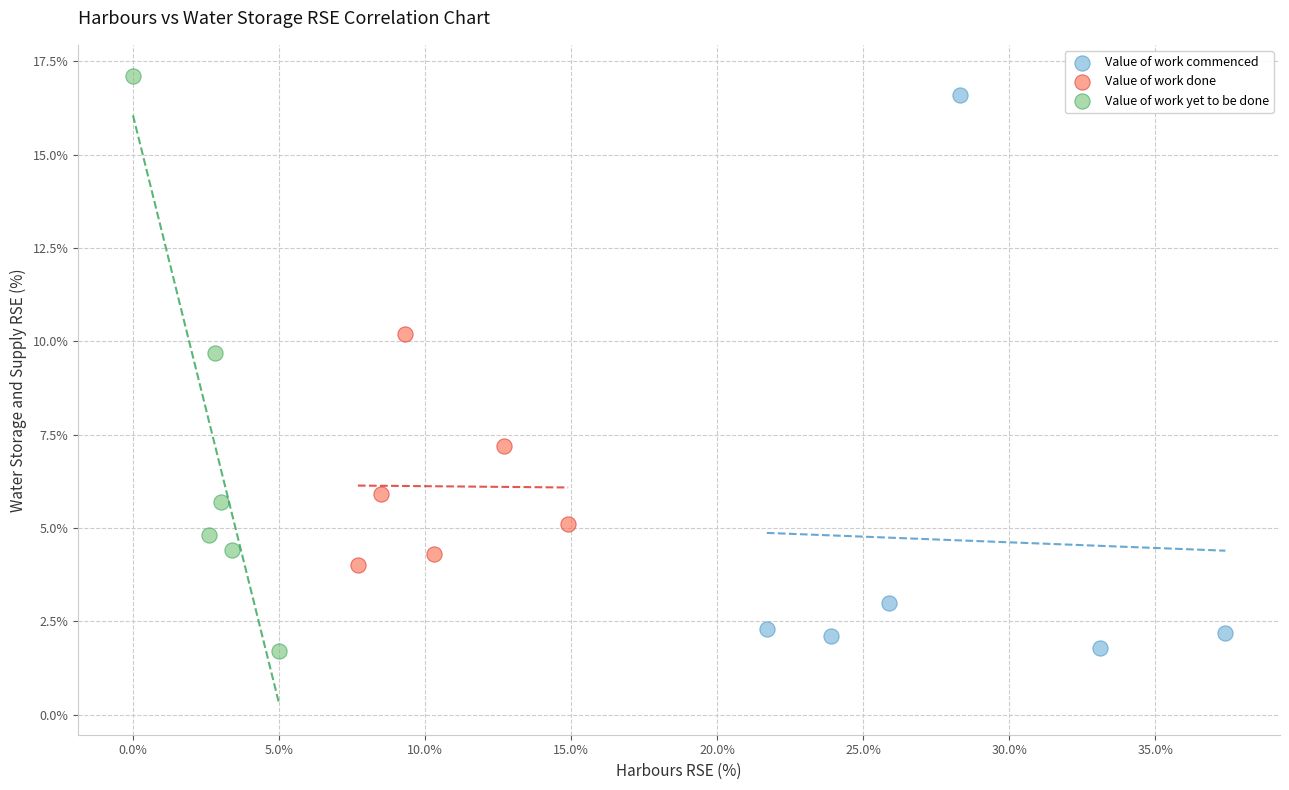

What are all the series names shown in the legend?

Value of work commenced, Value of work done, Value of work yet to be done